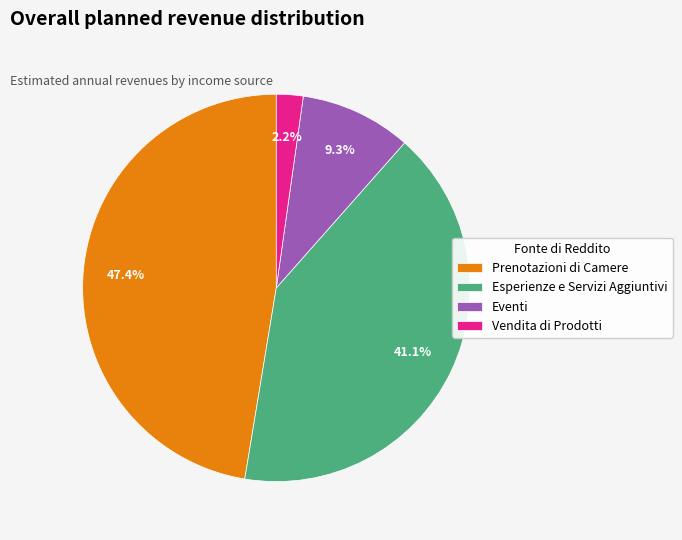

The Vendita di Prodotti slice represents 2% of the pie. True or false?

True